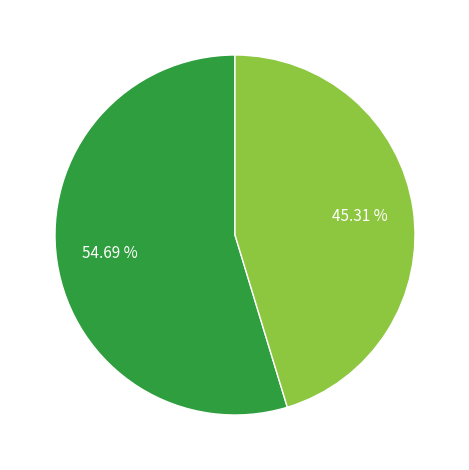

How many slices are in this pie chart?

2